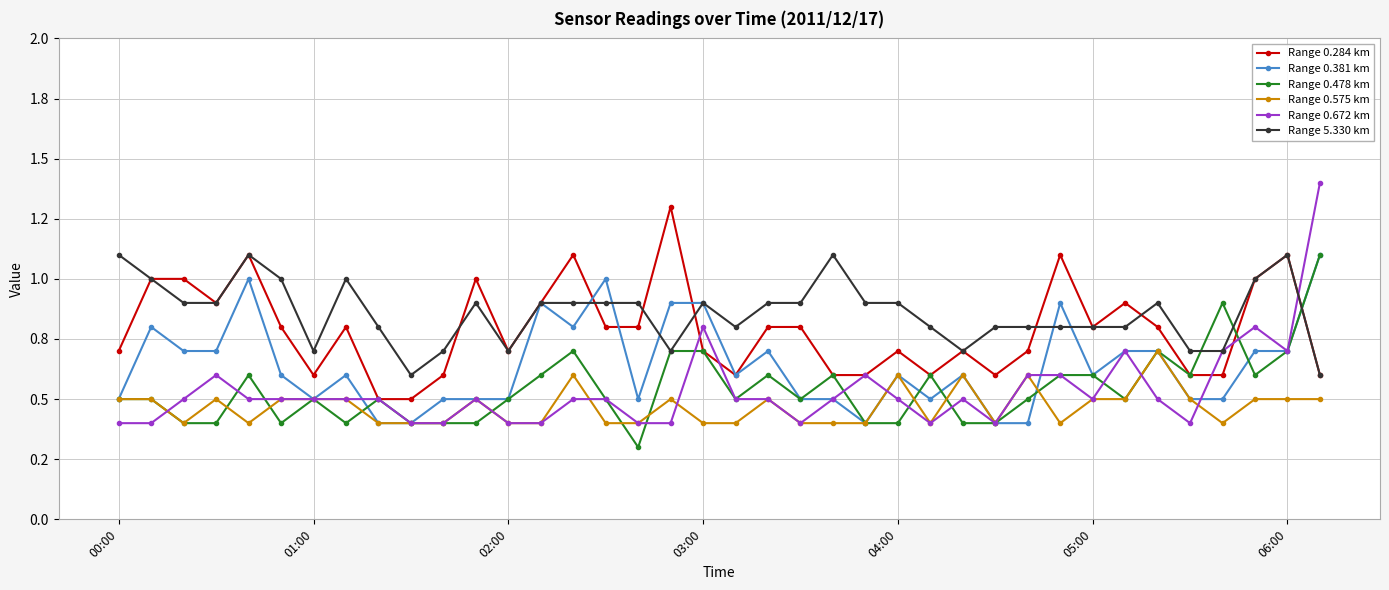

What are all the series names shown in the legend?

Range 0.284 km, Range 0.381 km, Range 0.478 km, Range 0.575 km, Range 0.672 km, Range 5.330 km